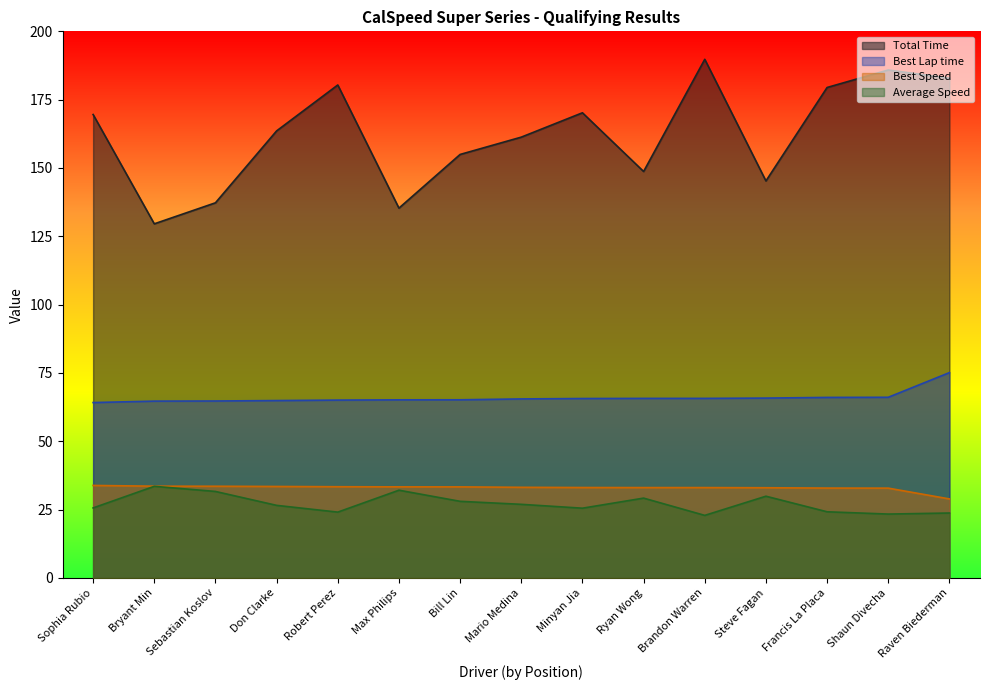

What is the difference between the maximum and minimum values in the Average Speed series?

10.6